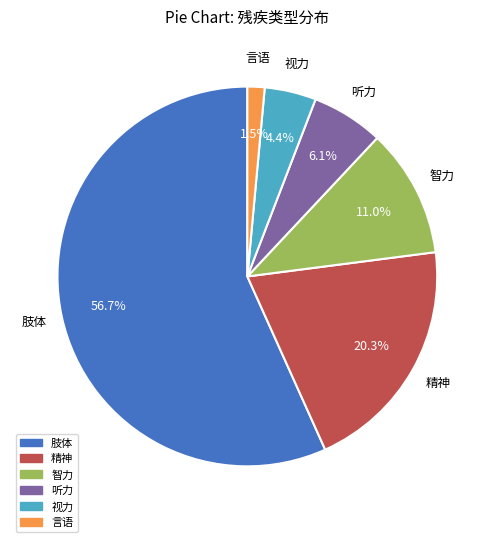

To the nearest percent, what is the difference between the 听力 and 言语 slice percentages?

5%